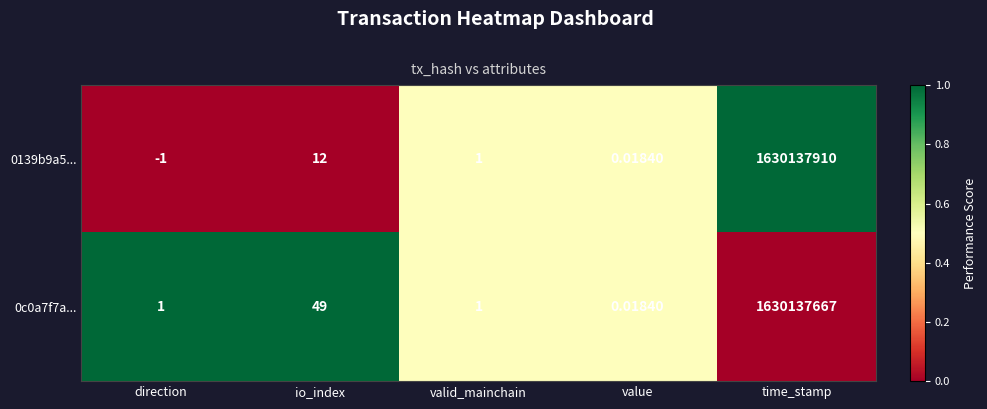

Which series has the largest total across all categories?

0139b9a5...